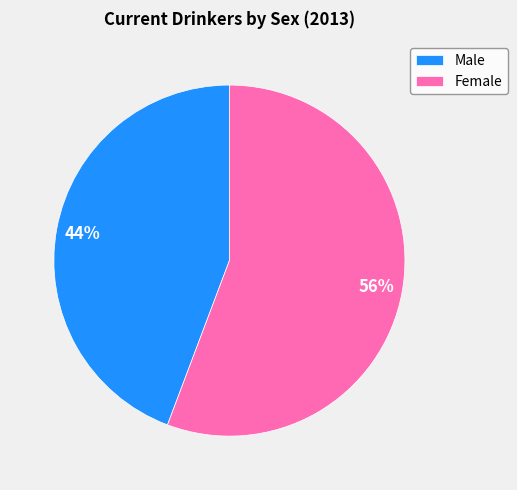

Does Male represent more than half of the total?

No